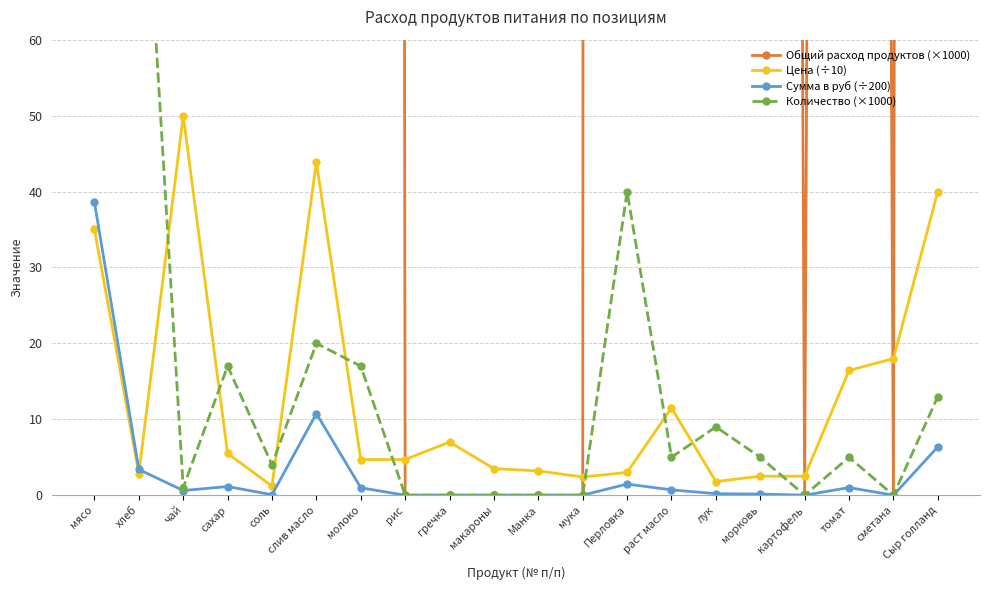

What are all the series names shown in the legend?

Общий расход продуктов (×1000), Цена (÷10), Сумма в руб (÷200), Количество (×1000)